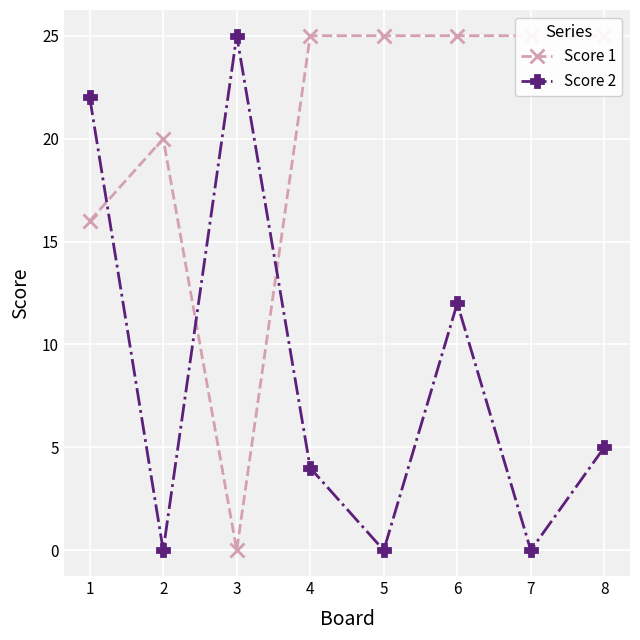

List the labels in order of Score 2 value, smallest first.

2, 5, 7, 4, 8, 6, 1, 3